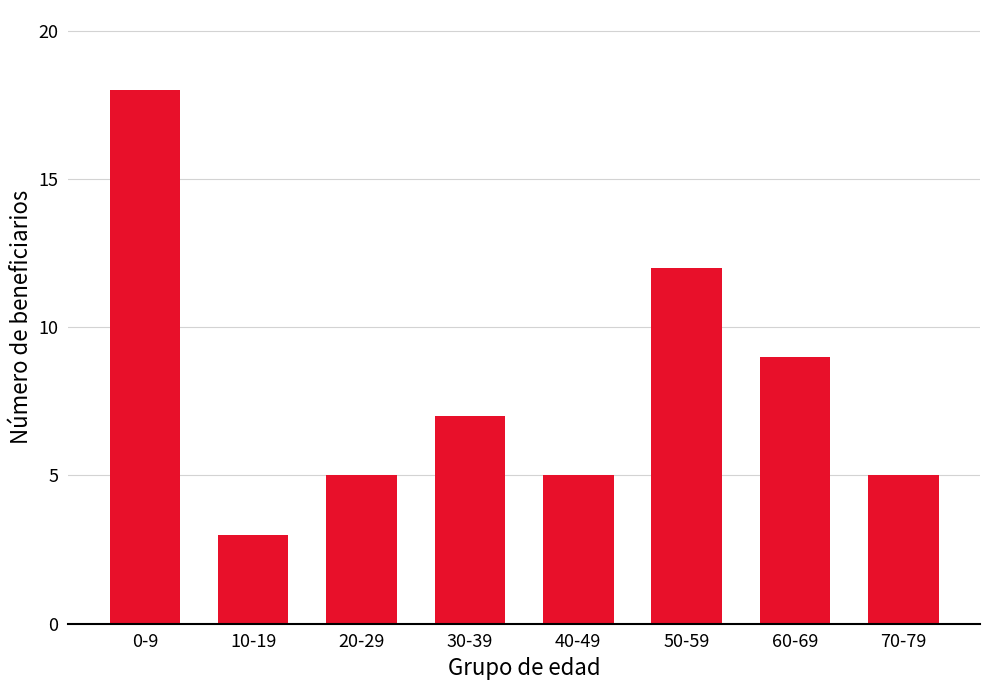

Where does the data first go above 7?

0-9